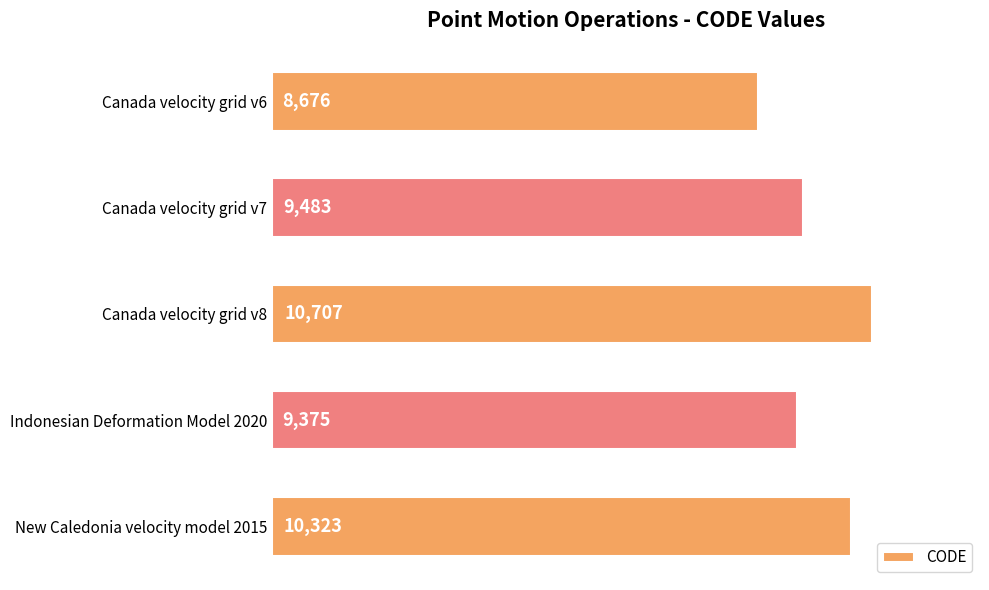

What is the approximate value at Canada velocity grid v8, to the nearest 100?

10700